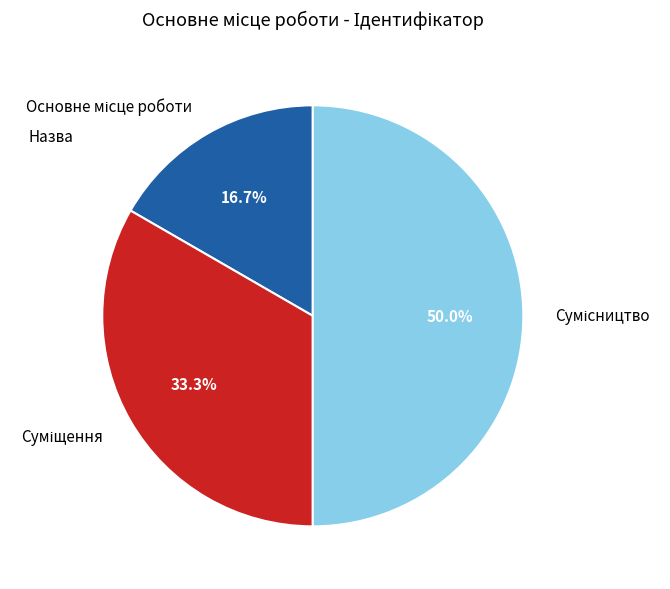

Which slice is the largest?

Сумісництво